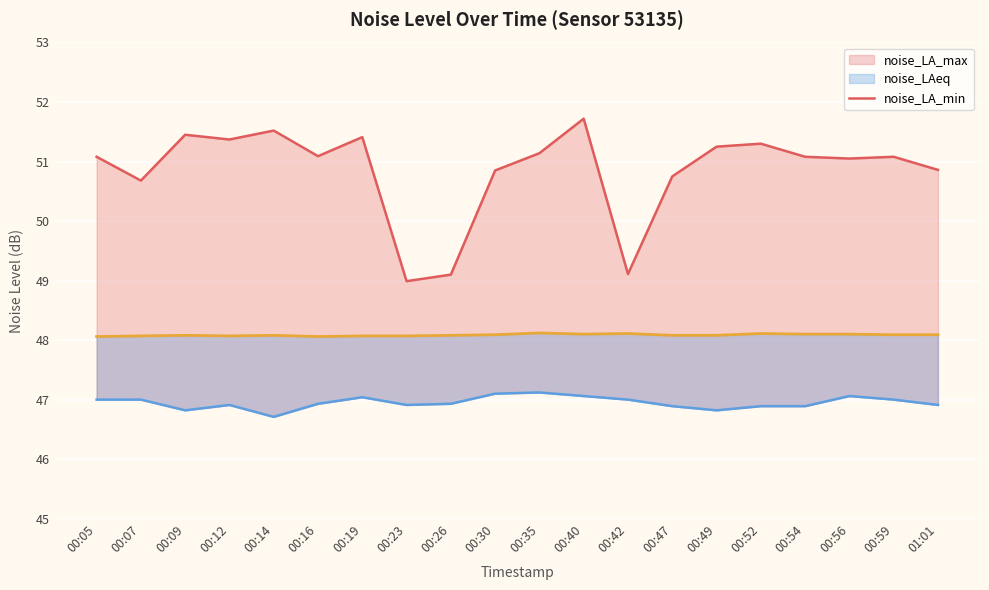

What is the spread (max minus min) of values at 00:59?

4.1